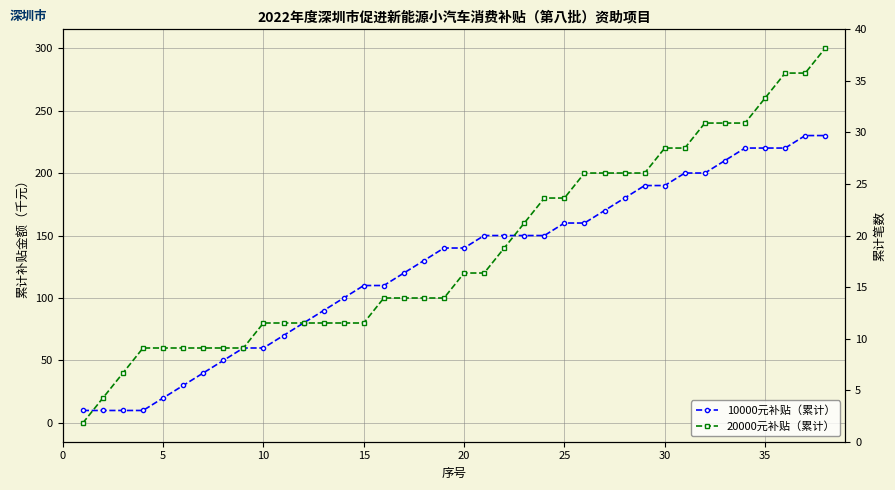

True or false: 10000元补贴（累计） and 20000元补贴（累计） intersect in this chart.

True